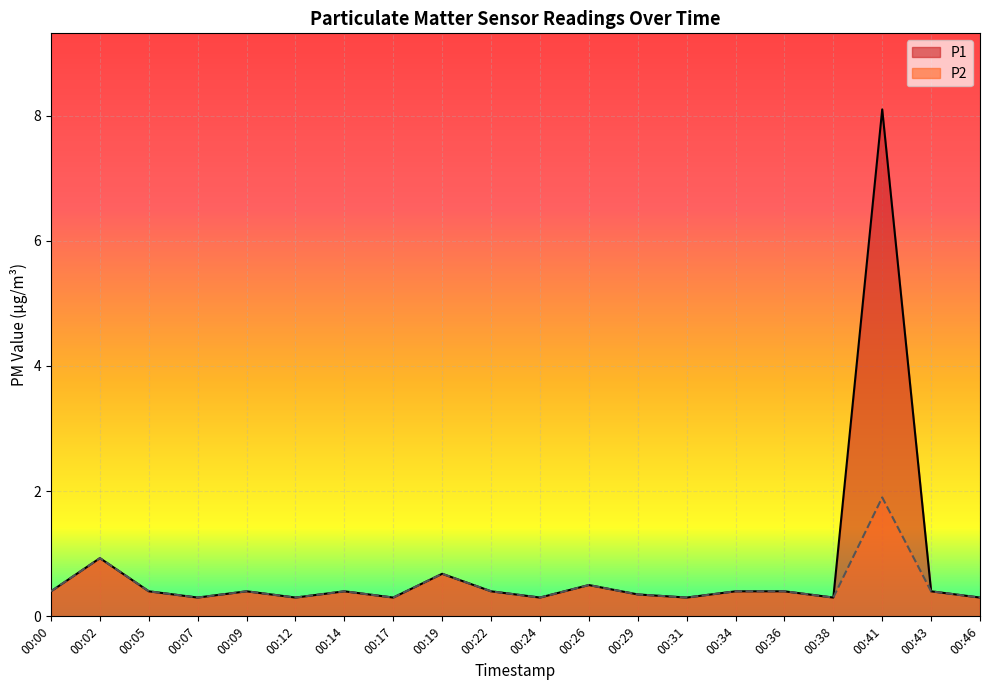

True or false: P2 and P1 intersect in this chart.

False